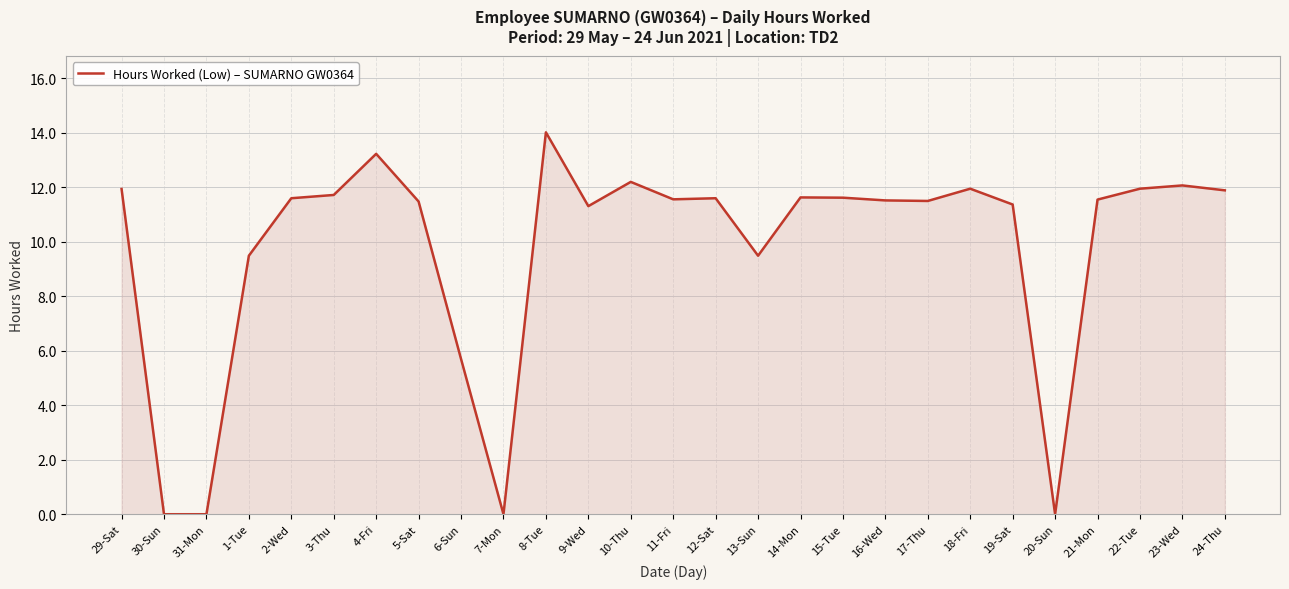

True or false: the data has more than 2 interior local peaks.

True